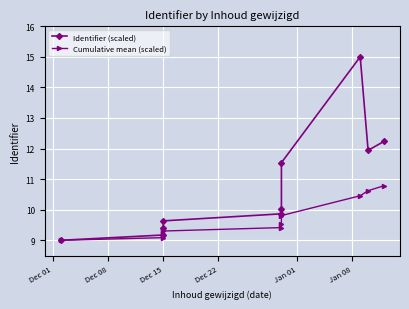

What is the minimum value shown in the chart?

9.0